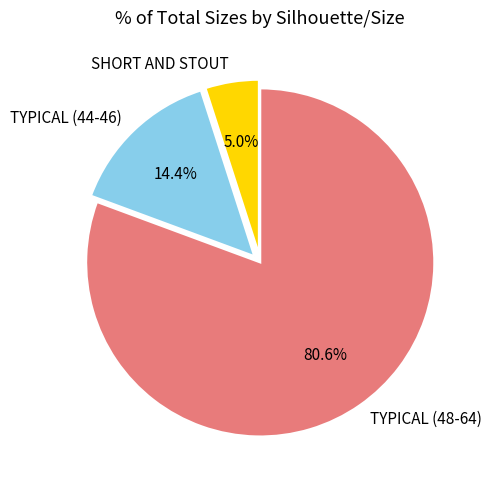

How many segments does this pie chart have?

3